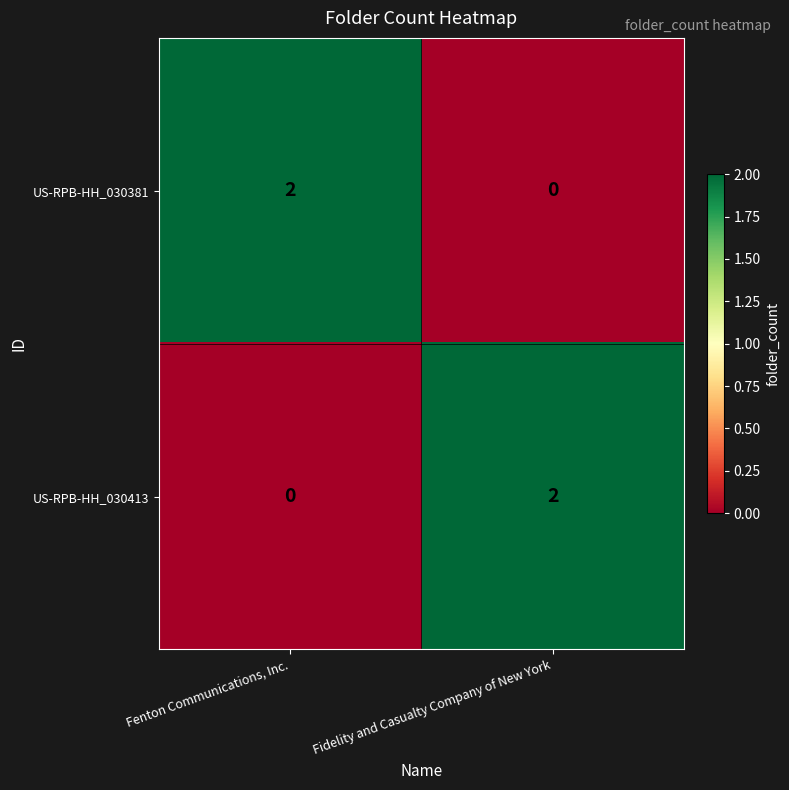

Rank the series at Fenton Communications, Inc. from lowest to highest value.

US-RPB-HH_030413, US-RPB-HH_030381